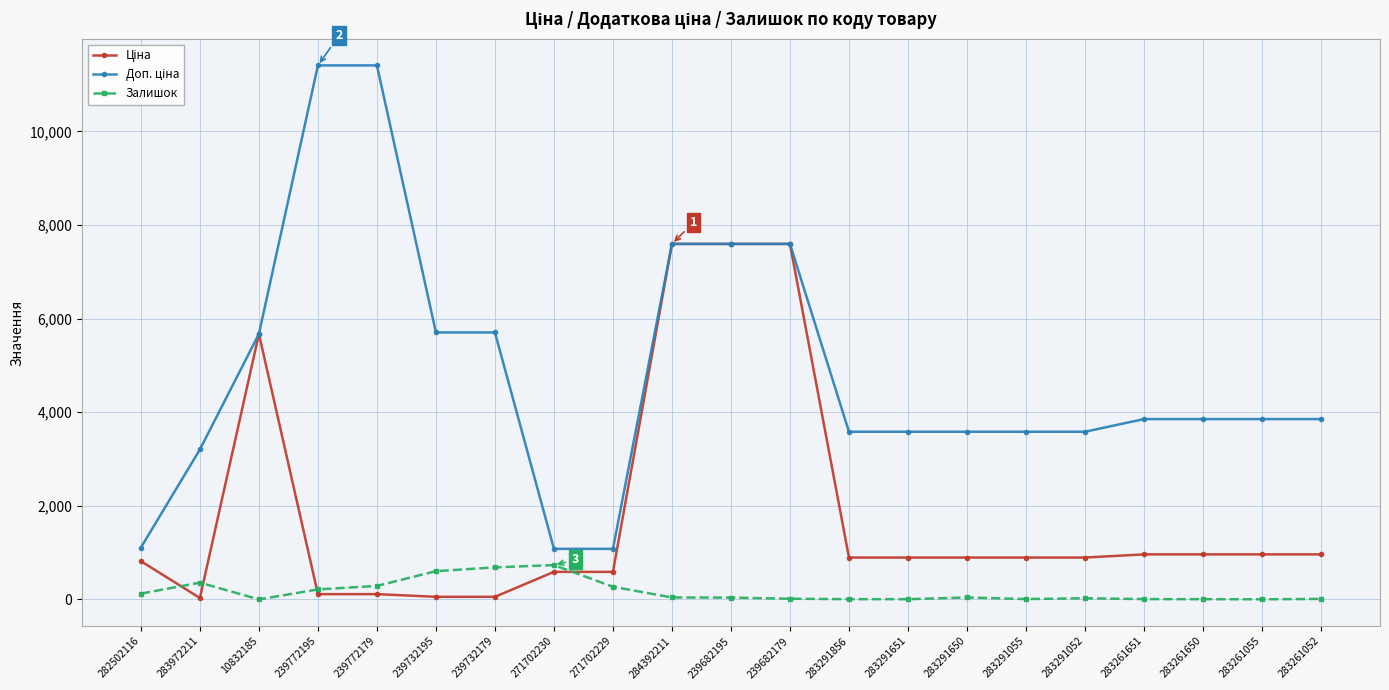

True or false: Залишок has more than 2 interior local peaks.

True